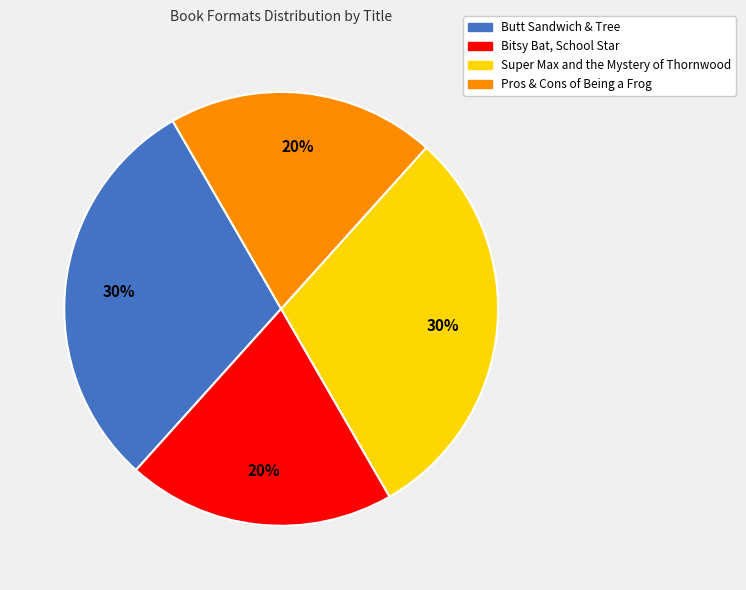

To the nearest percent, what is the average slice percentage?

25%